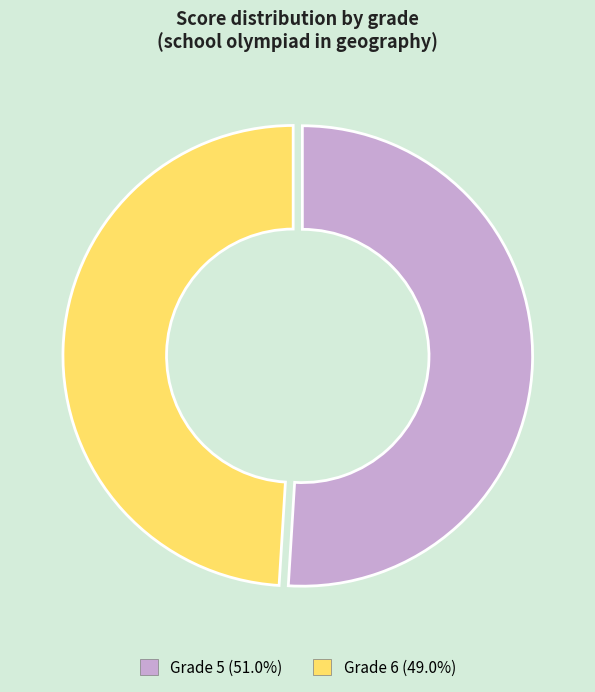

Is there any slice that represents more than half of the pie?

Yes